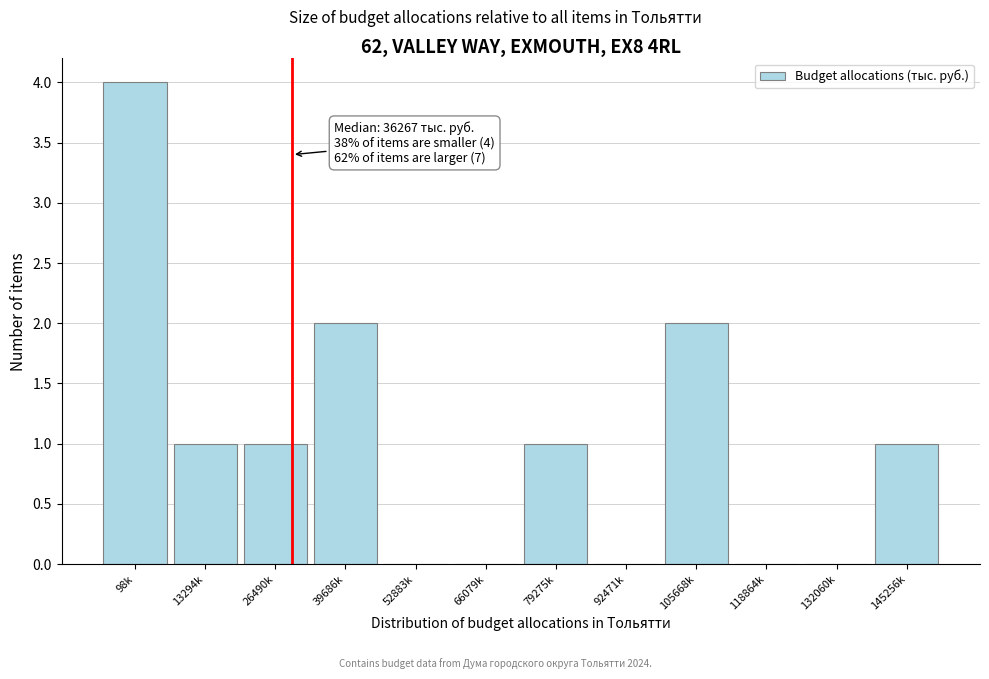

Reading right to left, transcribe all the data shown in this chart.

145256k=1	132060k=0	118864k=0	105668k=2	92471k=0	79275k=1	66079k=0	52883k=0	39686k=2	26490k=1	13294k=1	98k=4